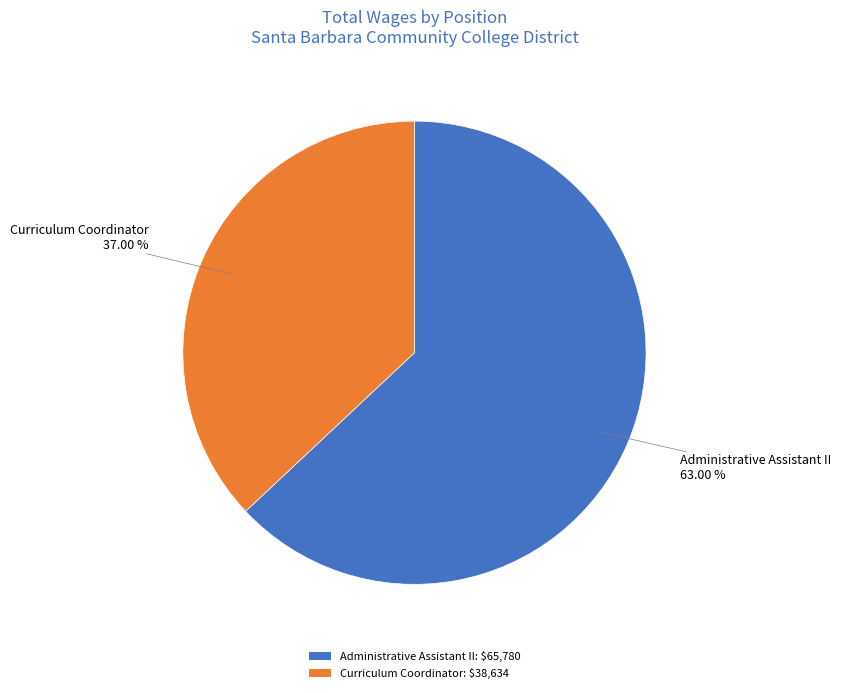

What portion of the pie excludes Curriculum Coordinator?

63.0%